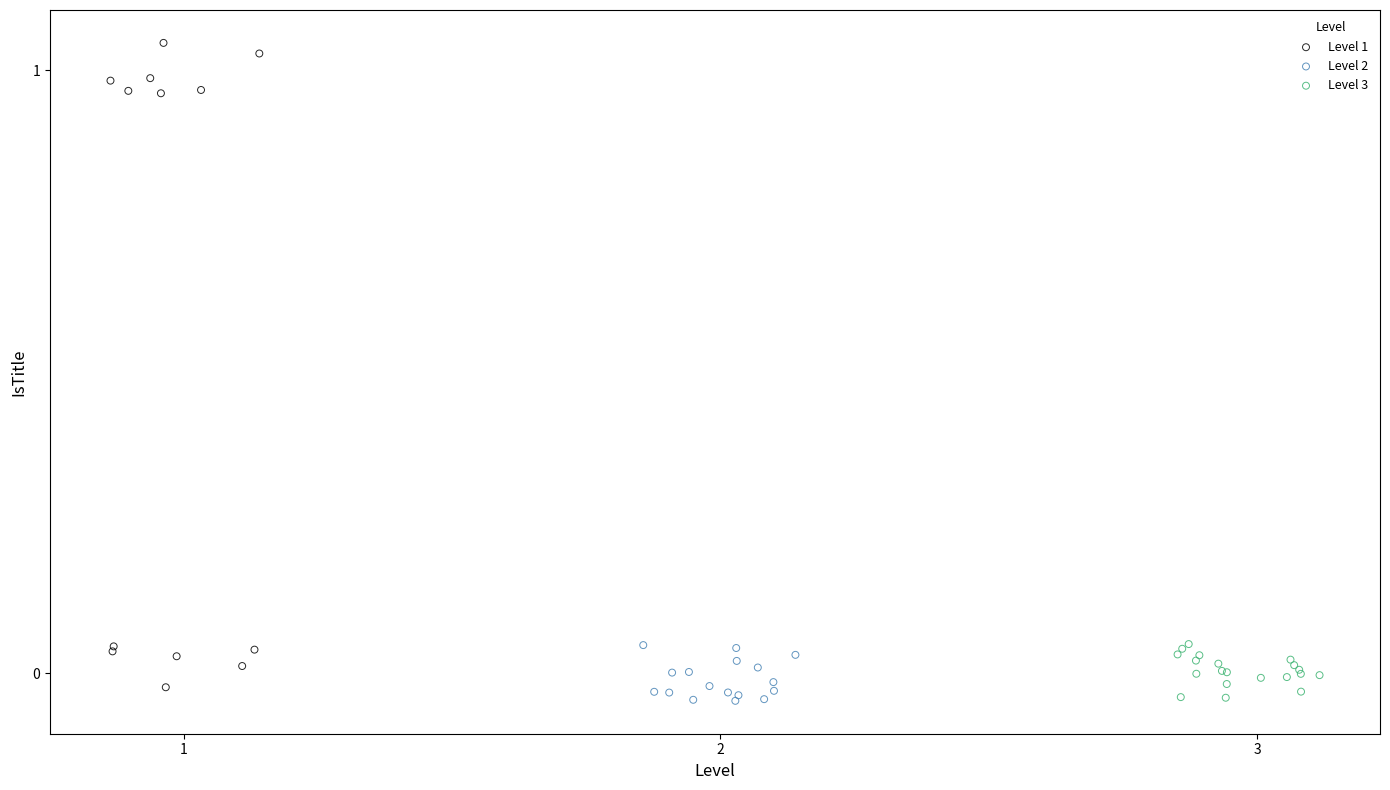

Which series has the widest spread of Y values?

Level 1